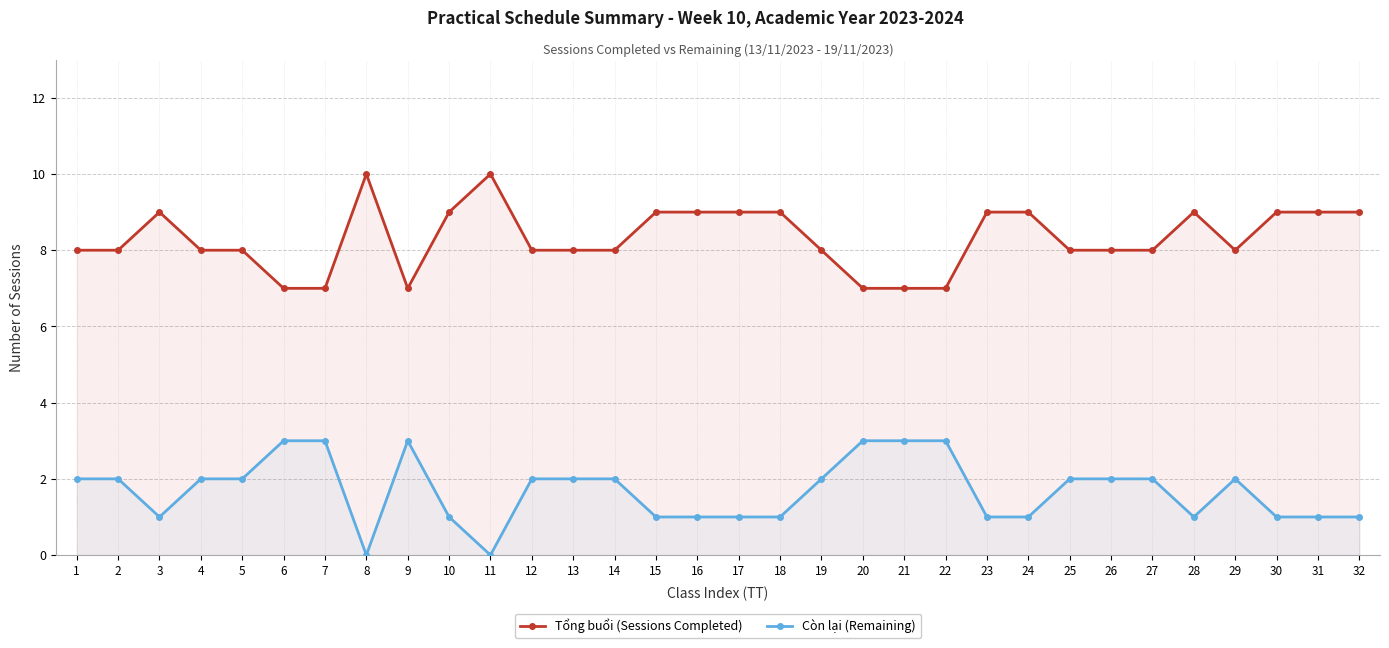

What is the value of the Tổng buổi (Sessions Completed) point at the 7th from the left?

7